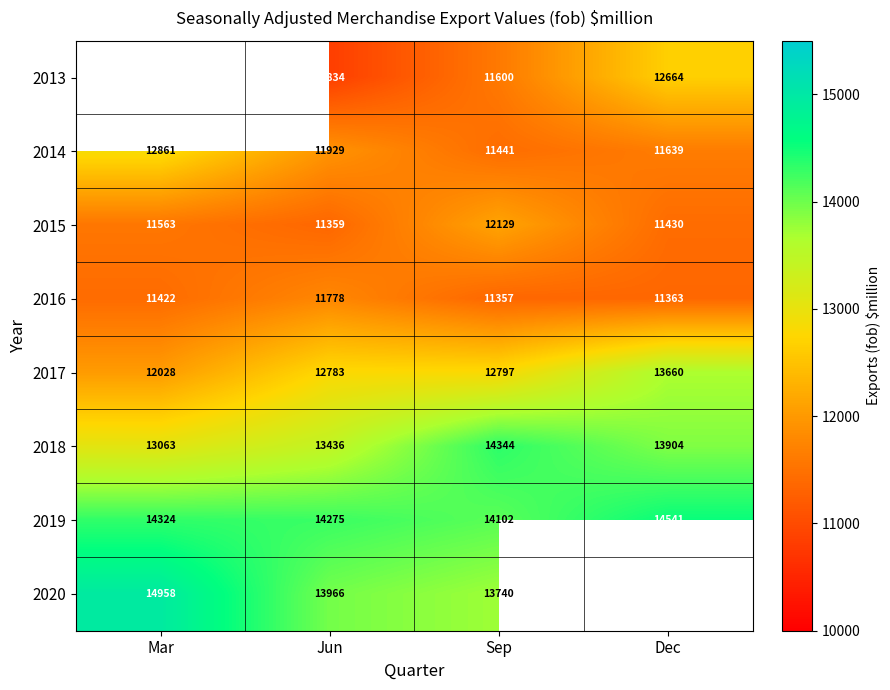

The 2015 series shows 15586.0 at Mar. True or false?

False